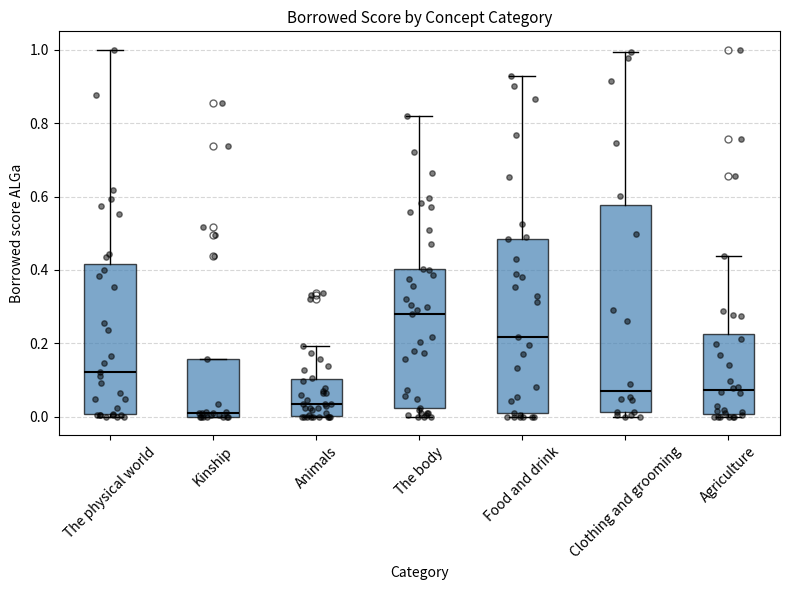

Reading left to right, read every box against the y-axis: the position of its median line, the range the box covers, and the ends of its whiskers. The values are not printed on the chart, so give them approximately, as read against the axis.

The physical world: median 0.12, box 0.00 to 0.42, whiskers 0.00 (just below the box's lower edge) to 1.00
Kinship: median 0.02, box 0.00 to 0.16, whiskers 0.00 to 0.16
Animals: median 0.04, box 0.00 to 0.10, whiskers 0.00 to 0.20
The body: median 0.28, box 0.02 to 0.40, whiskers 0.00 to 0.82
Food and drink: median 0.22, box 0.02 to 0.48, whiskers 0.00 to 0.92
Clothing and grooming: median 0.08, box 0.02 to 0.58, whiskers 0.00 to 1.00
Agriculture: median 0.08, box 0.00 to 0.22, whiskers 0.00 (just below the box's lower edge) to 0.44